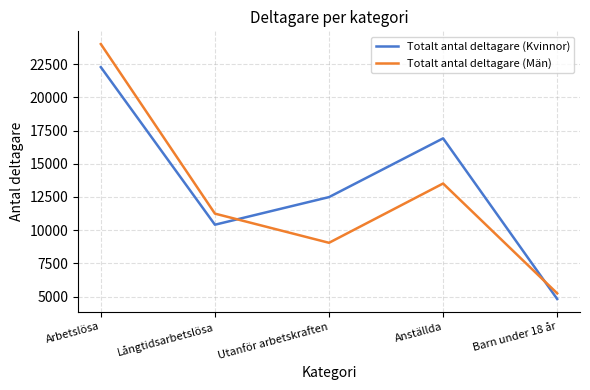

True or false: Totalt antal deltagare (Män) and Totalt antal deltagare (Kvinnor) cross at least once.

True